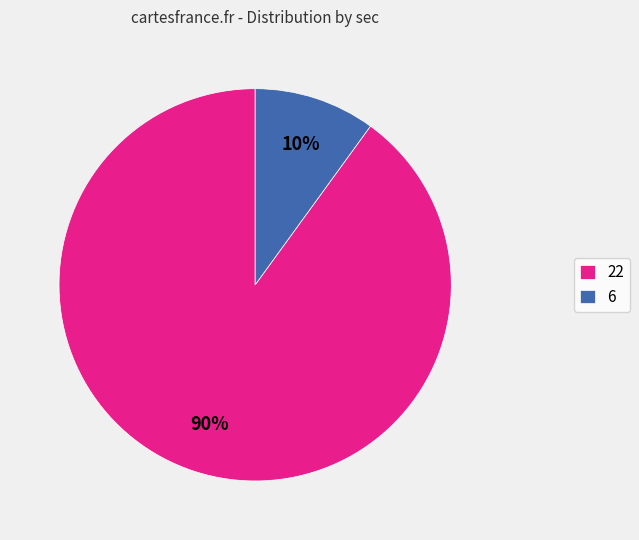

Which category has the smallest portion of the pie?

6